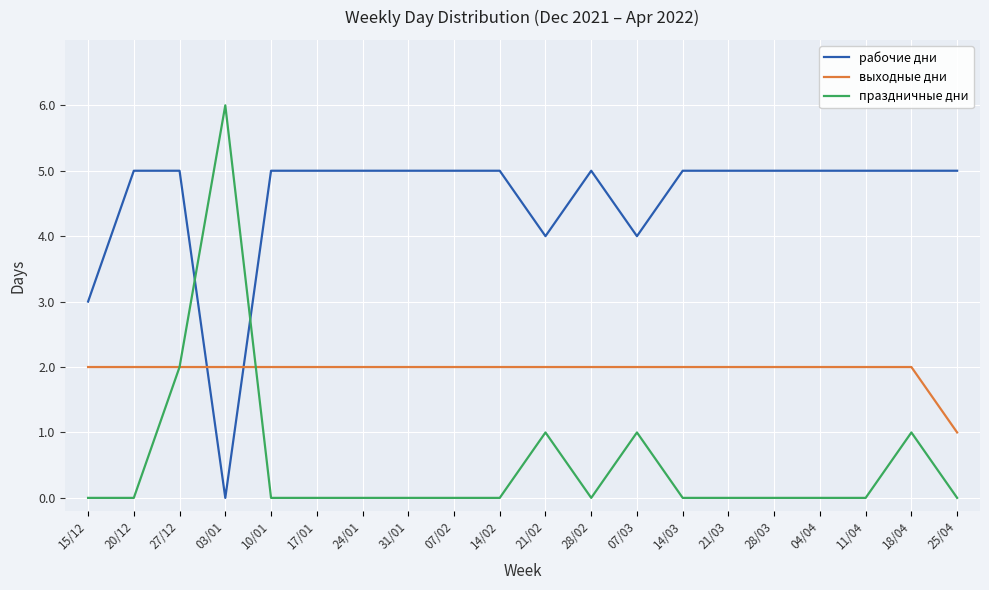

Which series has the largest range (max minus min)?

праздничные дни